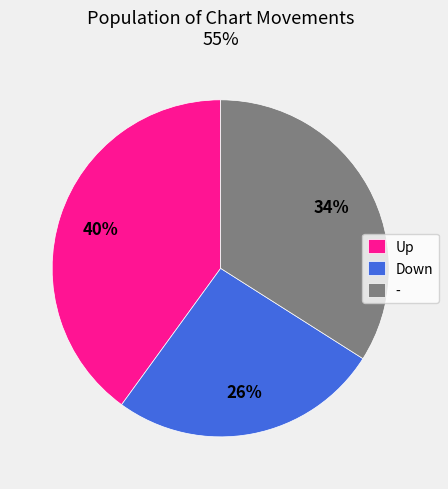

Is it true that Up is 26% of the pie?

False